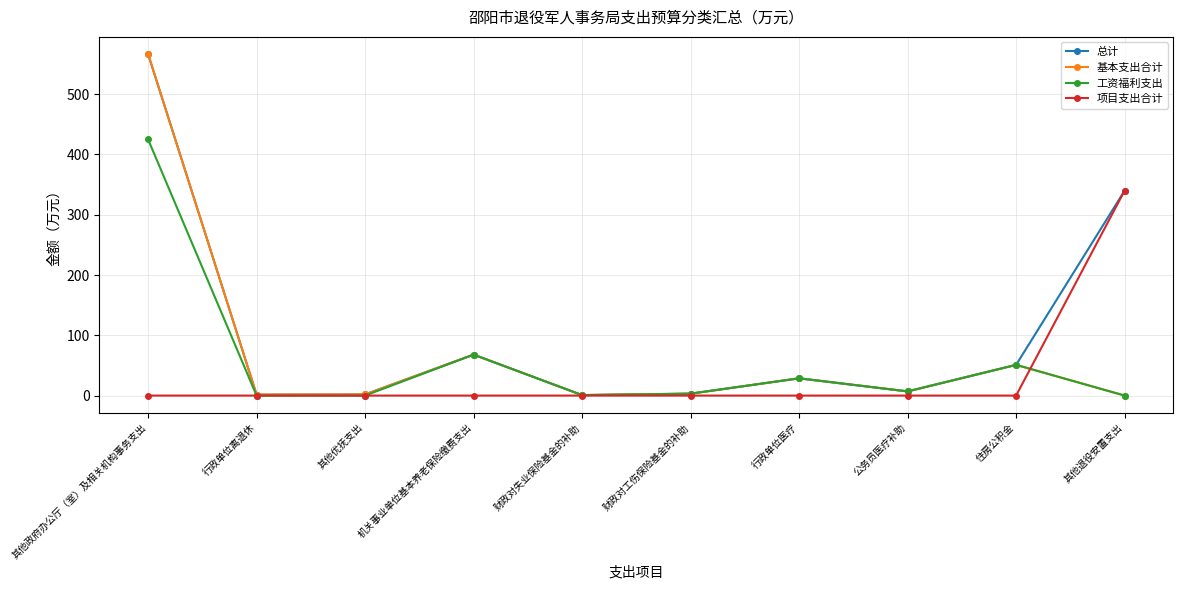

What is the label of the 8th point from the right?

其他优抚支出